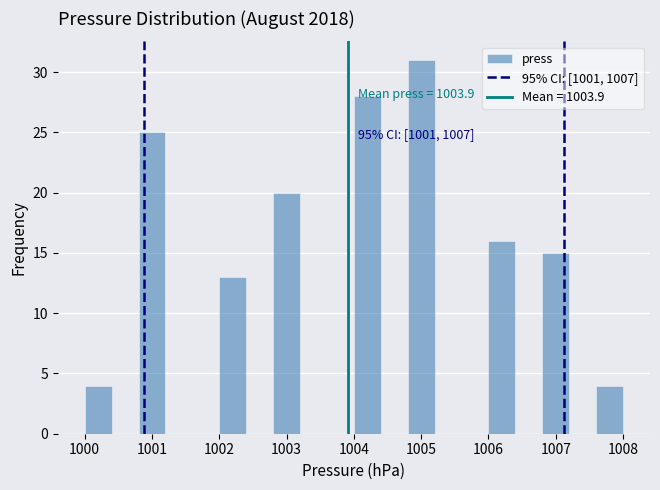

Which range on the x-axis has the tallest bar?

1004.8 to 1005.2